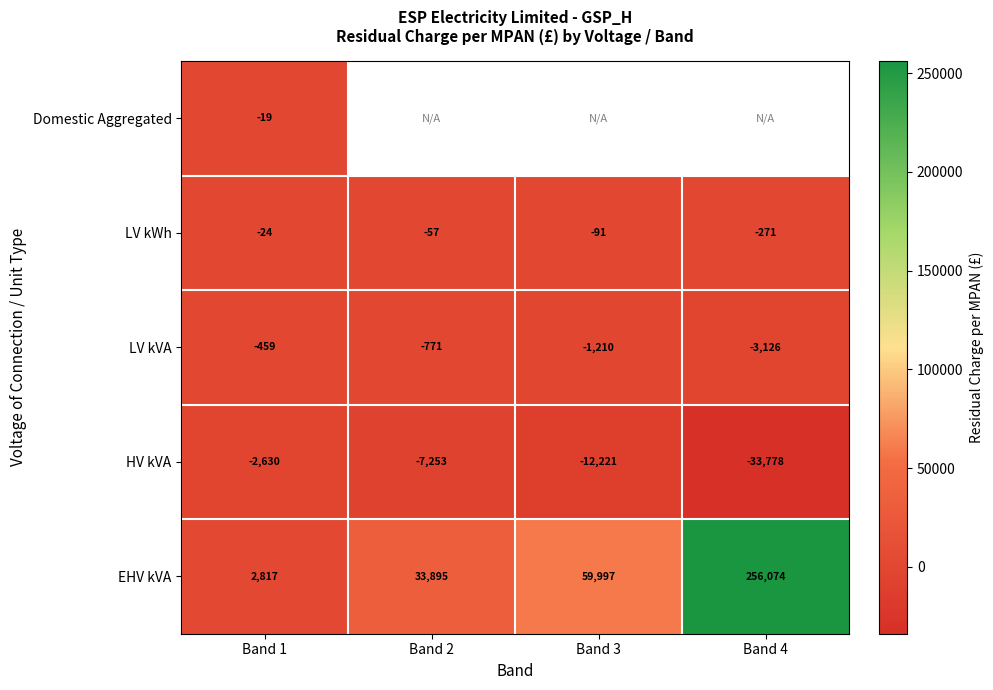

Where is LV kWh nearest to the value -147?

Band 3